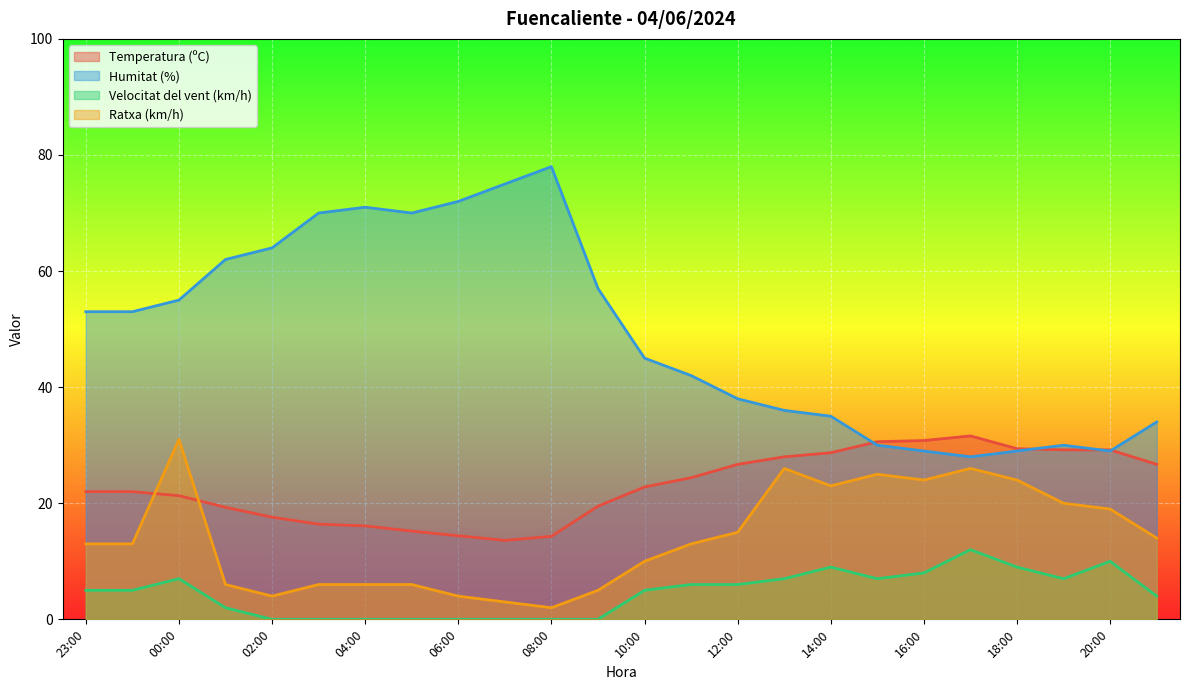

Where is Ratxa (km/h) nearest to the value 16?

12:00